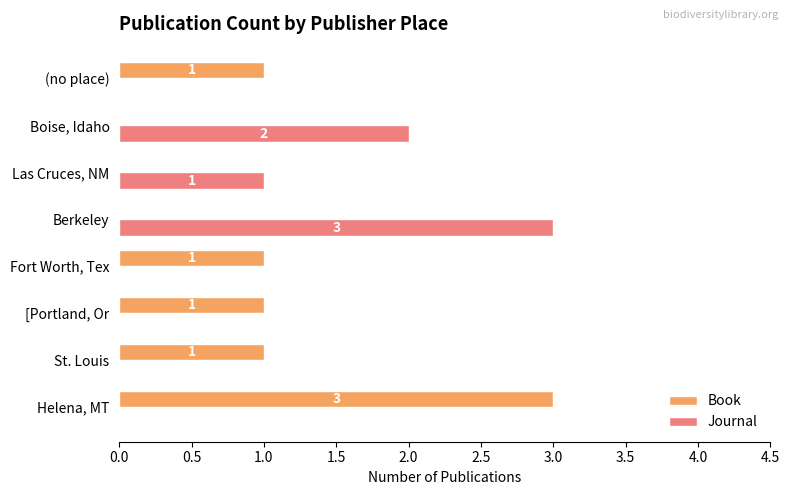

What is the sum of all Book values?

7